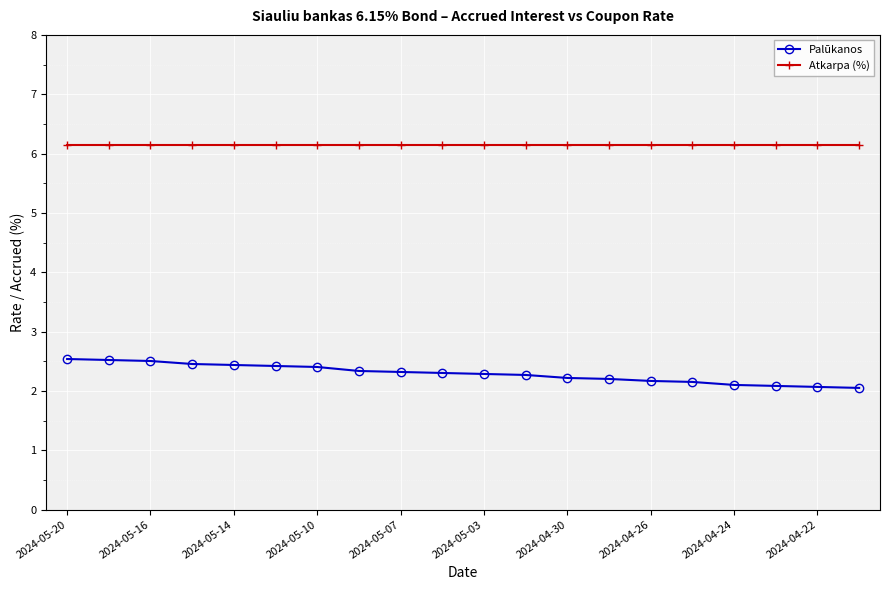

What is the value of the Atkarpa (%) point at the 6th from the left?

6.2